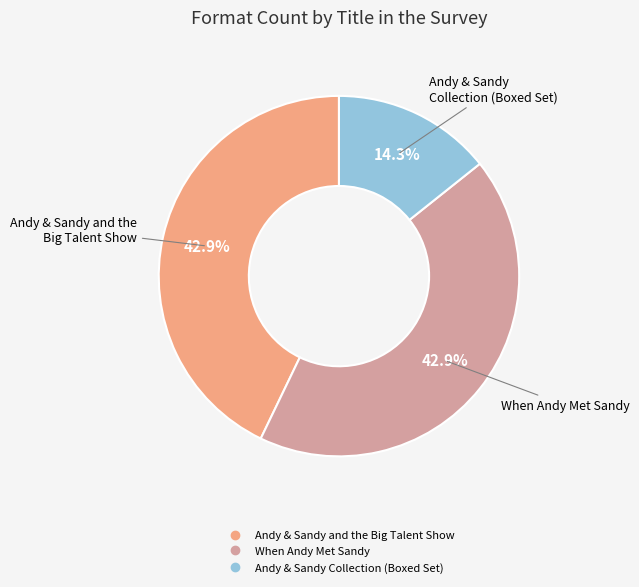

What is the ratio of the value at When Andy Met Sandy to the value at Andy & Sandy and the Big Talent Show?

1.0